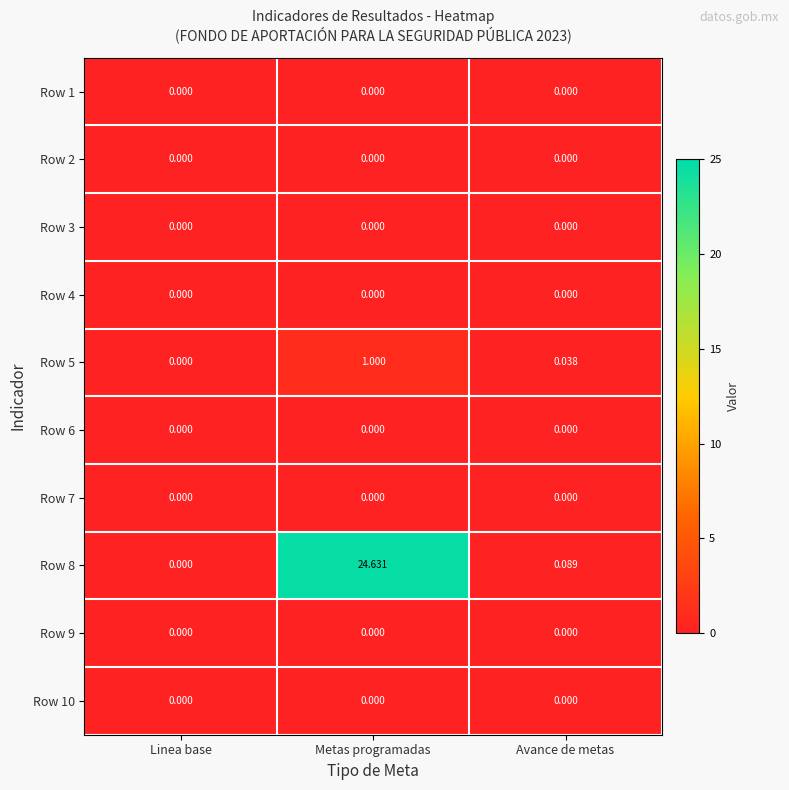

At which category is the sum across all series the highest?

Metas programadas